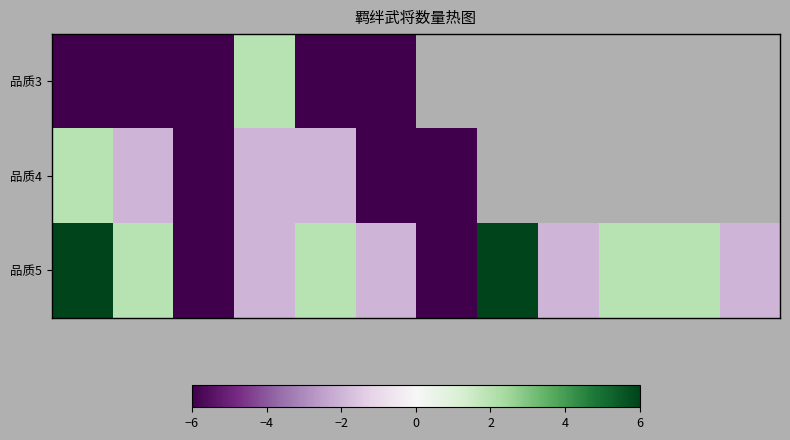

What is the minimum value for 品质4?

-6.0